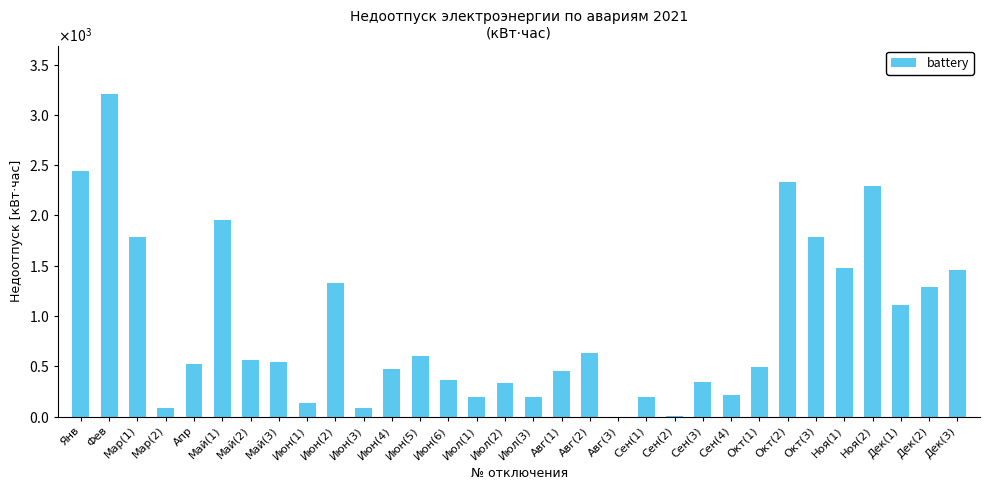

Does the chart contain stacked bars?

No